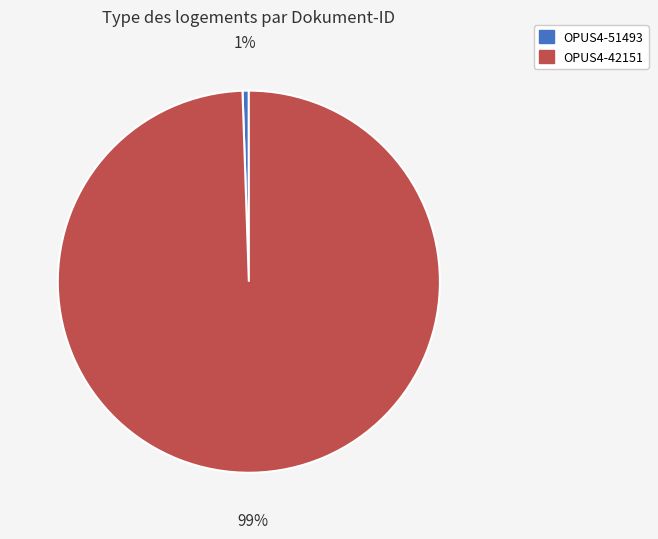

Between OPUS4-51493 and OPUS4-42151, which is larger?

OPUS4-42151